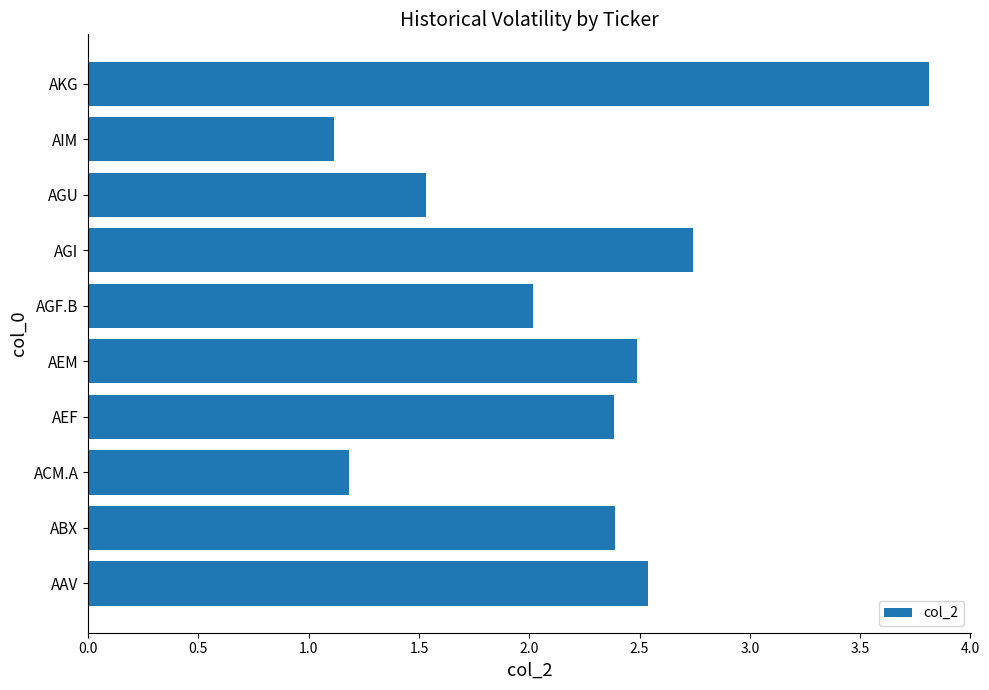

What is the sum of all values?

22.2